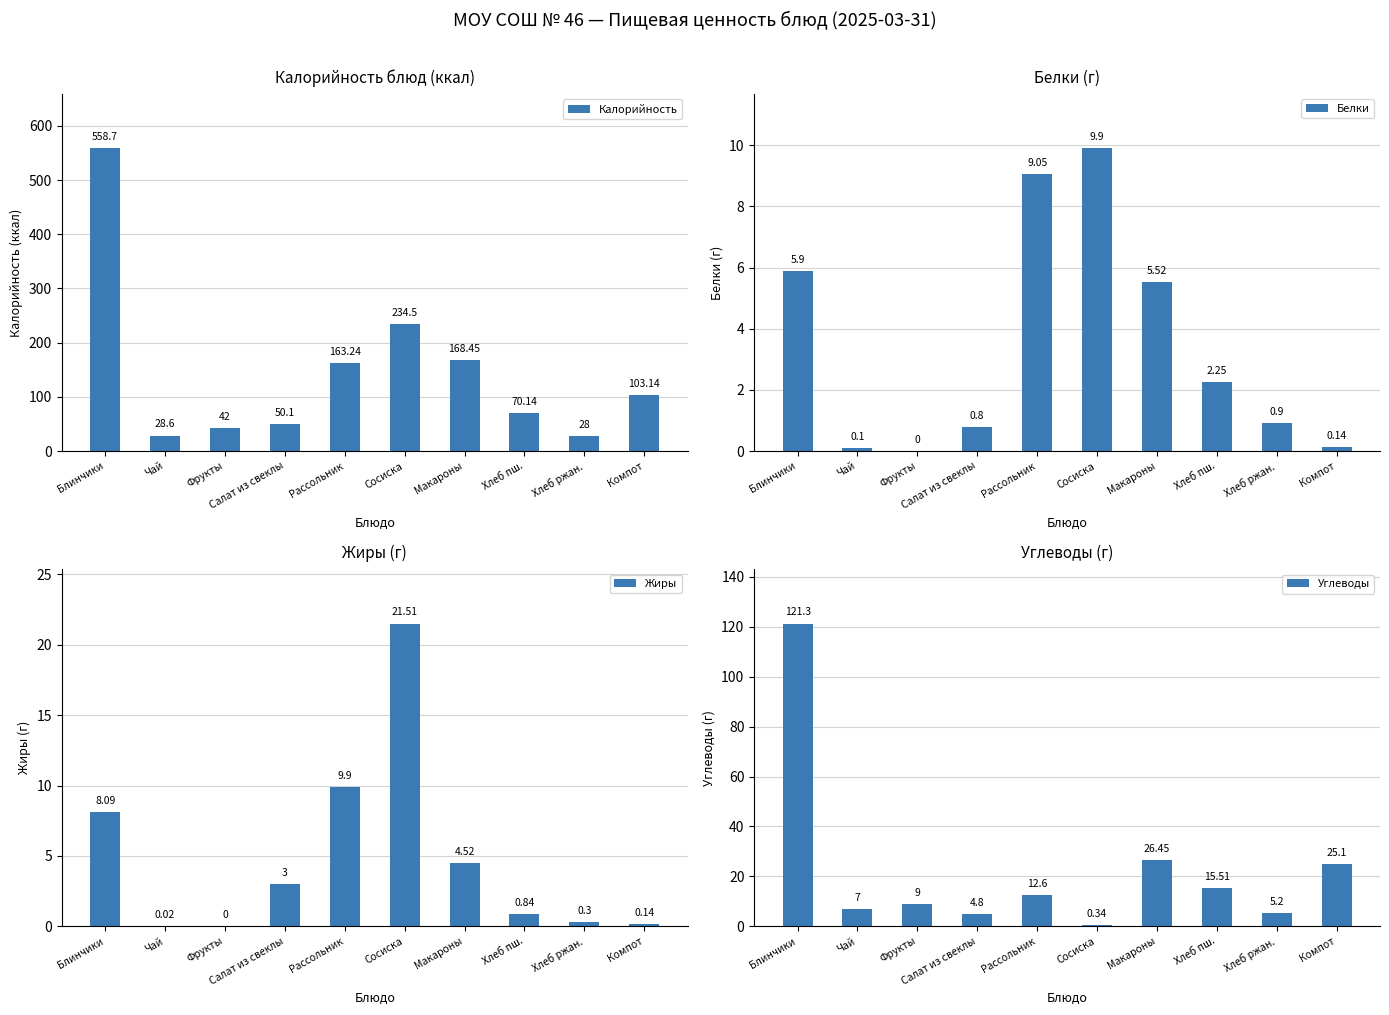

Is it true that Жиры equals 0.1 at Компот?

True